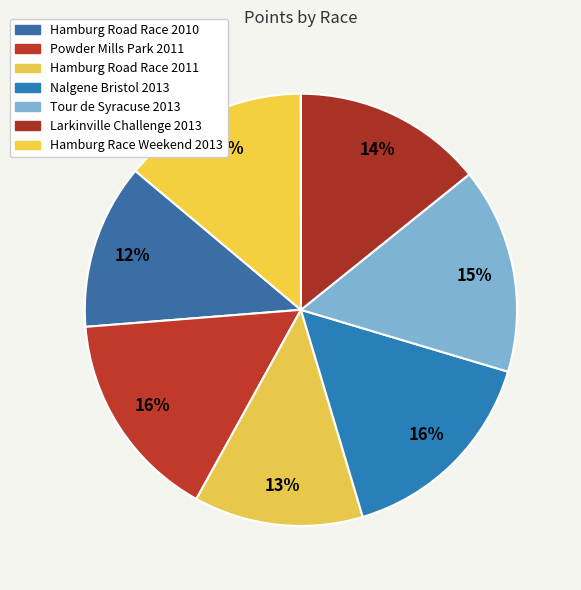

What is the largest slice in the pie chart?

Nalgene Bristol 2013